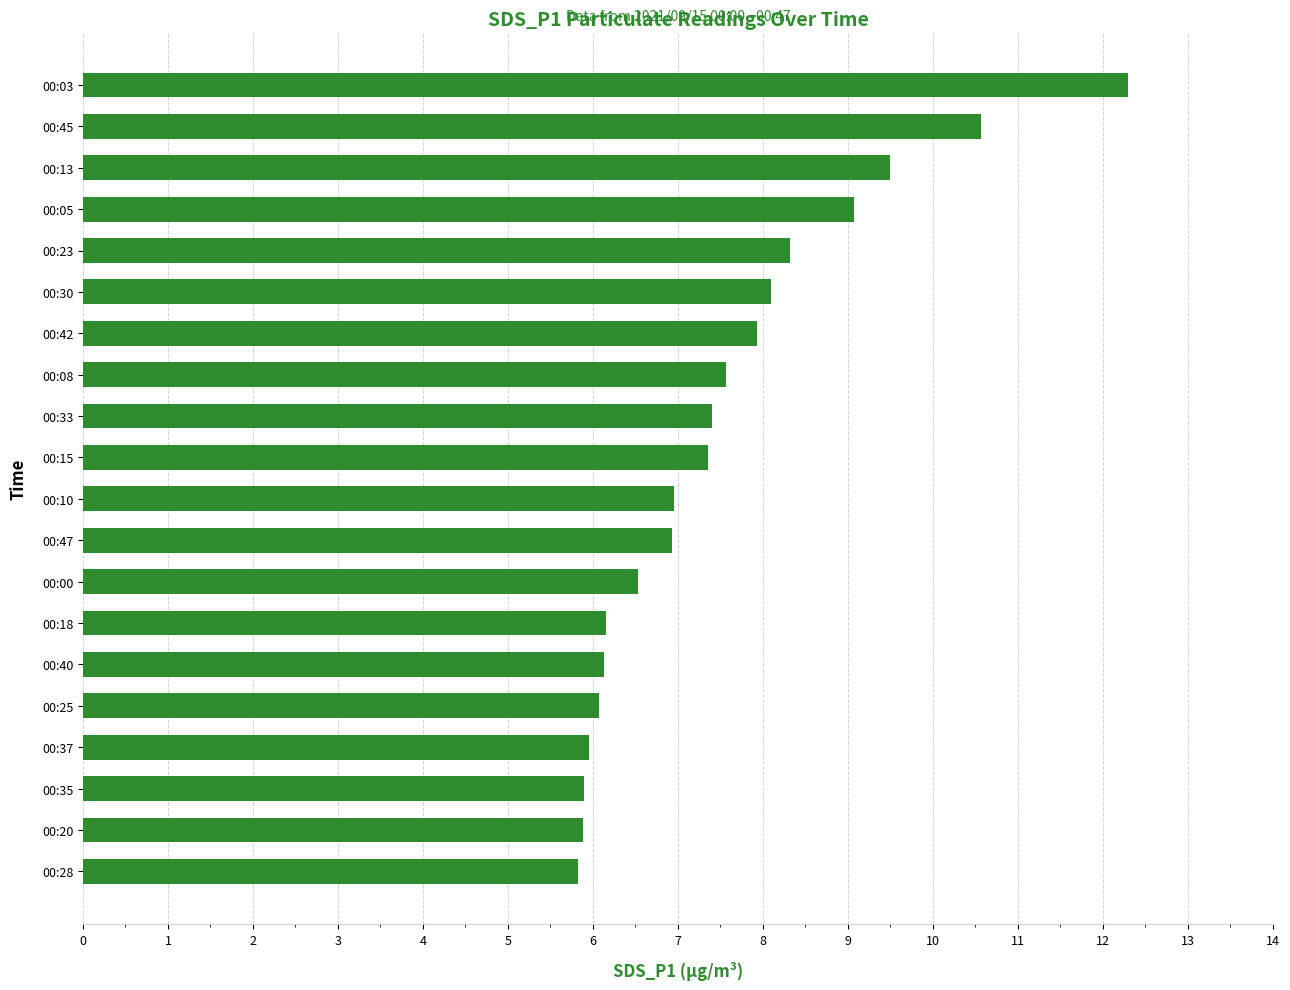

The chart shows a value of 6.1 at 00:40. True or false?

True